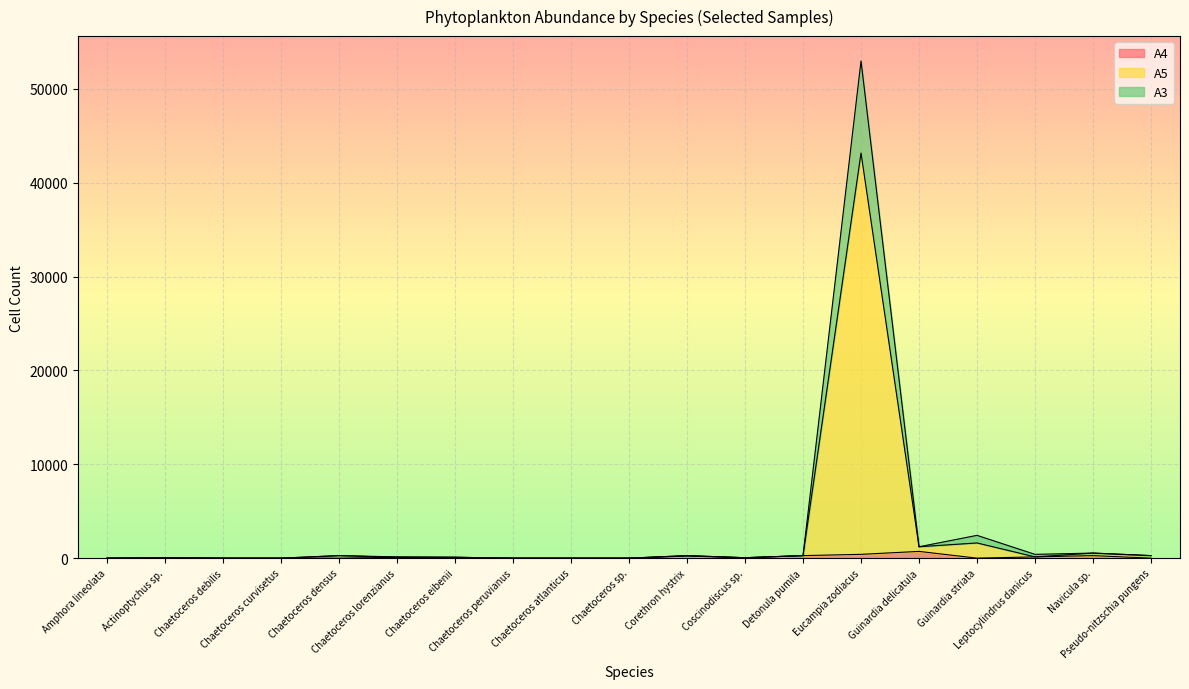

The A5 series shows 45 at Coscinodiscus sp.. True or false?

True